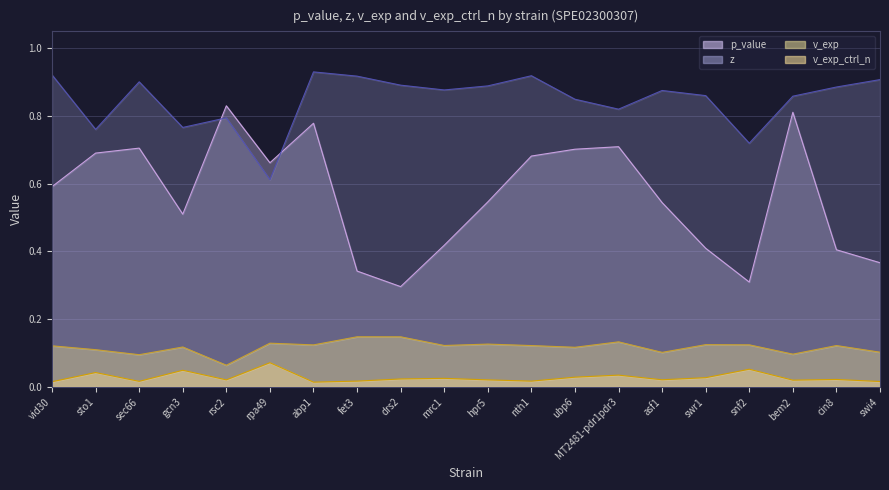

At which label is z closest to 0?

rpa49